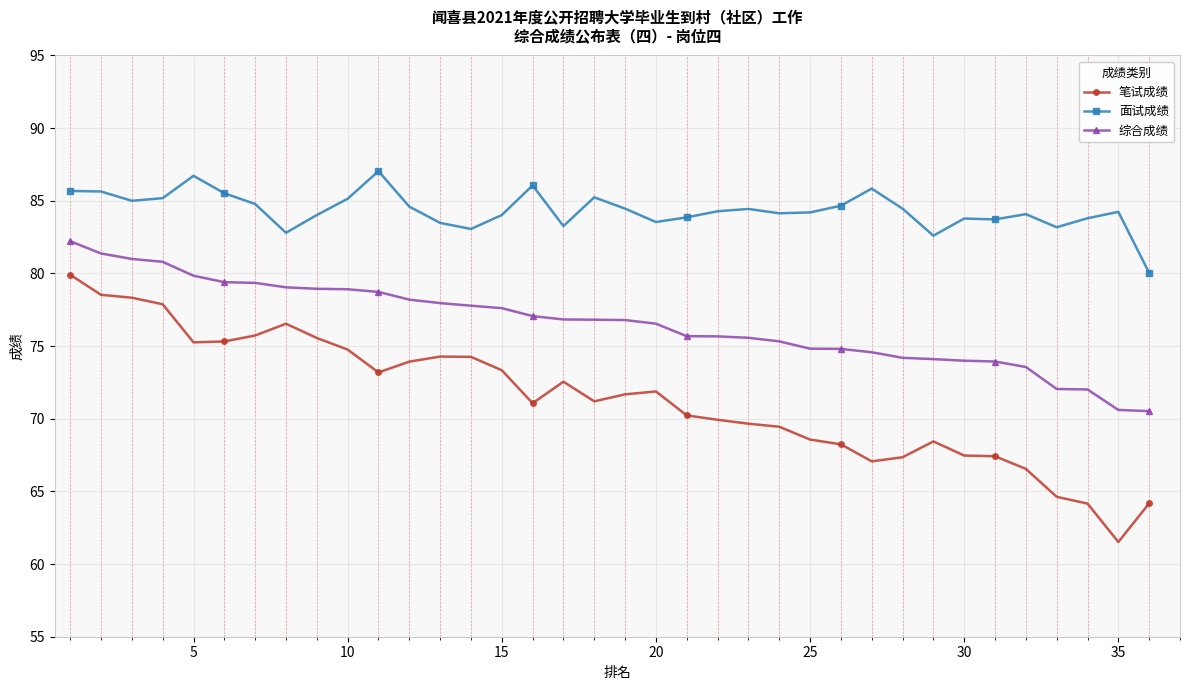

What is the value of the 笔试成绩 point at the 6th from the left?

75.3